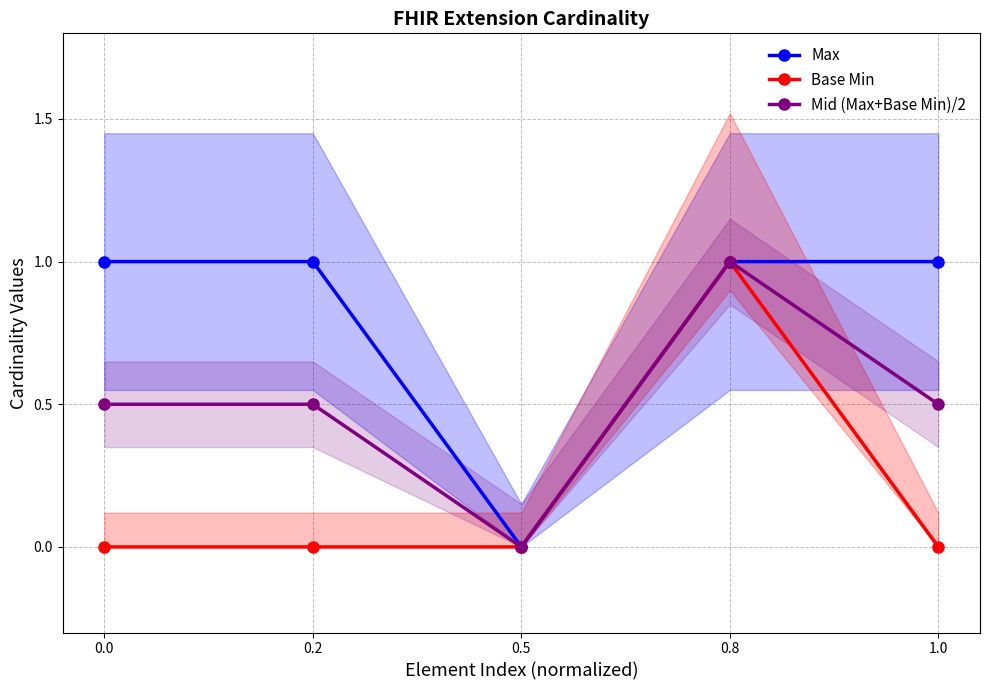

Reading right to left, transcribe all the data shown in this chart.

Max: 1.0	1.0	0.0	1.0	1.0
Base Min: 0.0	1.0	0.0	0.0	0.0
Mid (Max+Base Min)/2: 0.5	1.0	0.0	0.5	0.5